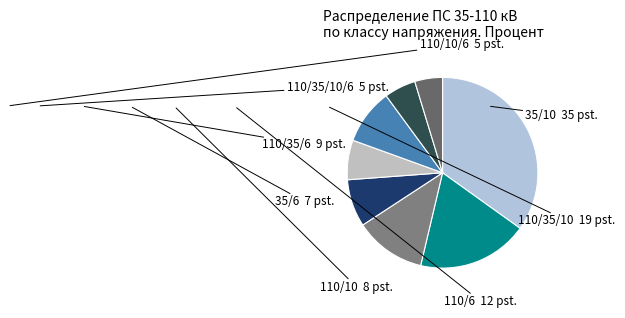

Is there any slice that represents more than half of the pie?

No